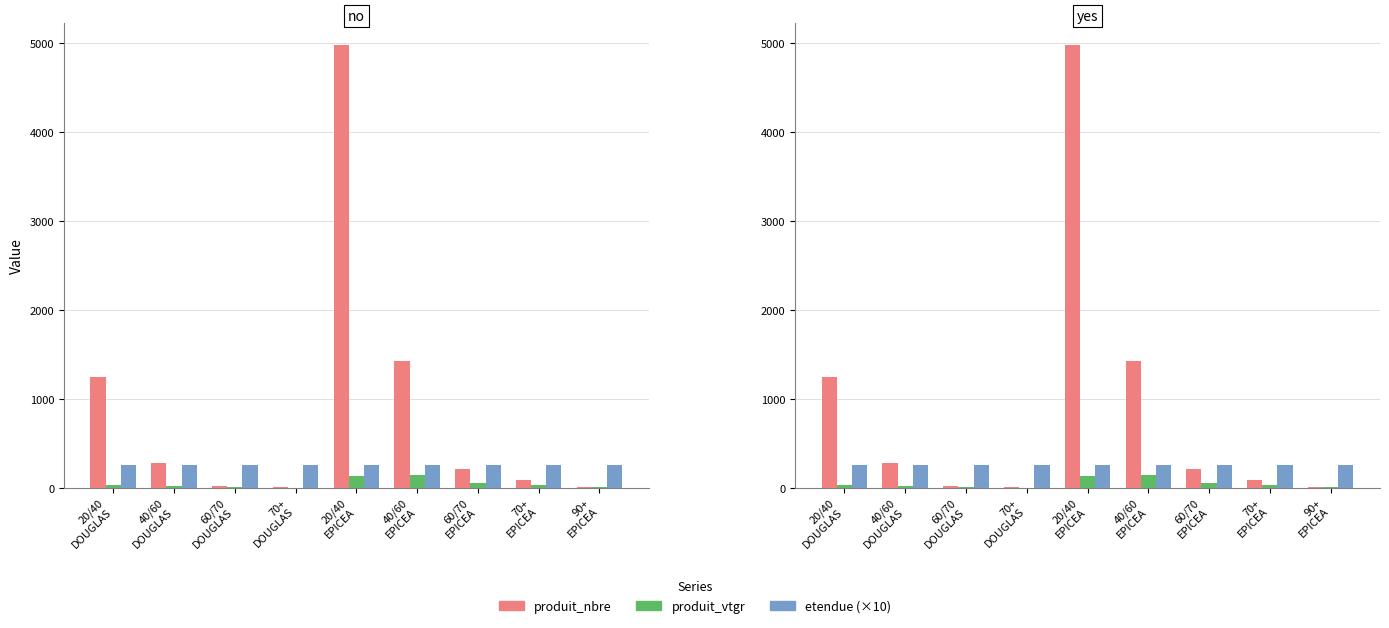

True or false: produit_nbre has a value of 380.9 at 40/60
DOUGLAS.

False